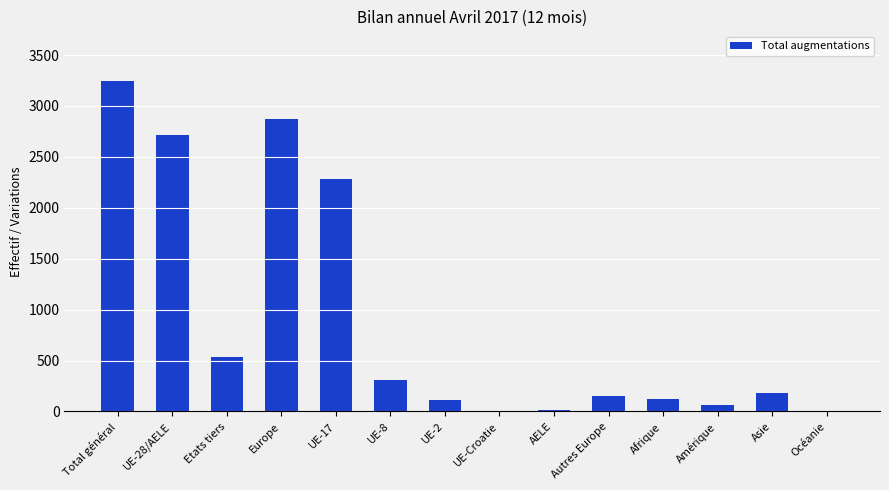

How many distinct data groups are displayed?

1